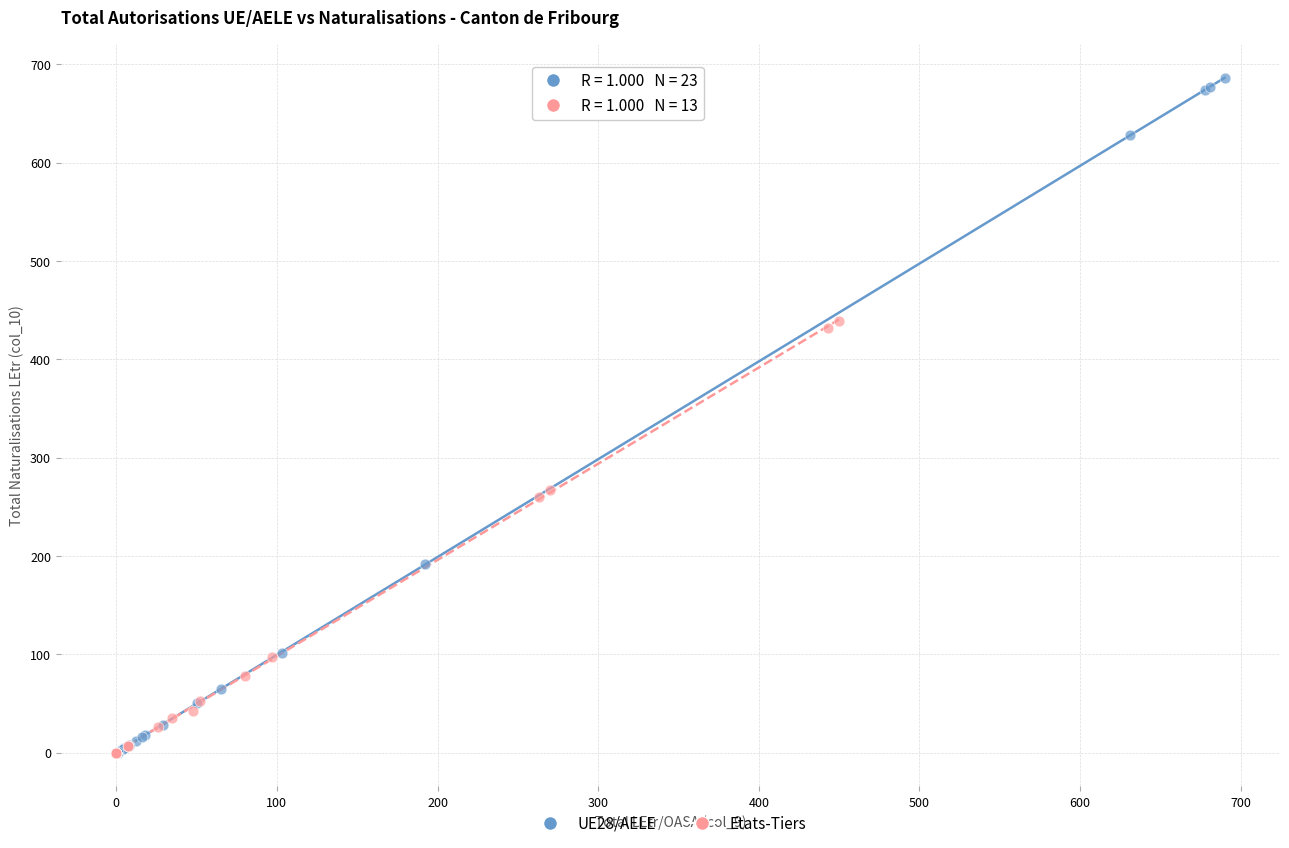

Which series reaches the maximum Y coordinate?

UE28/AELE